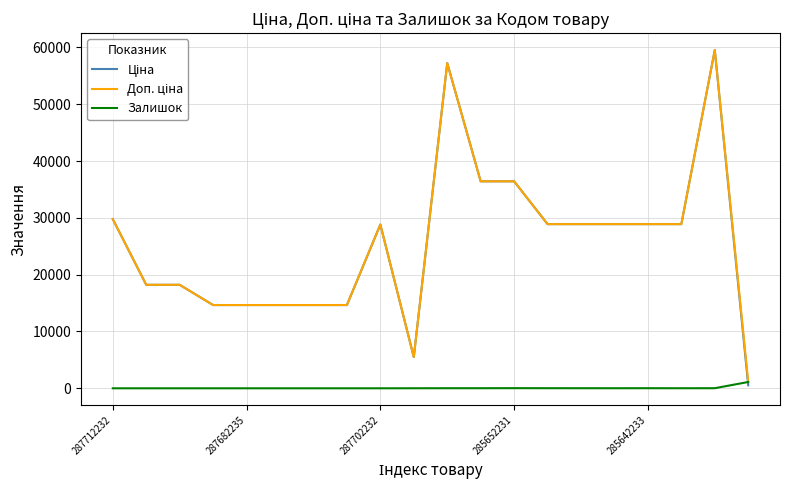

What is the greatest value displayed?

59523.0